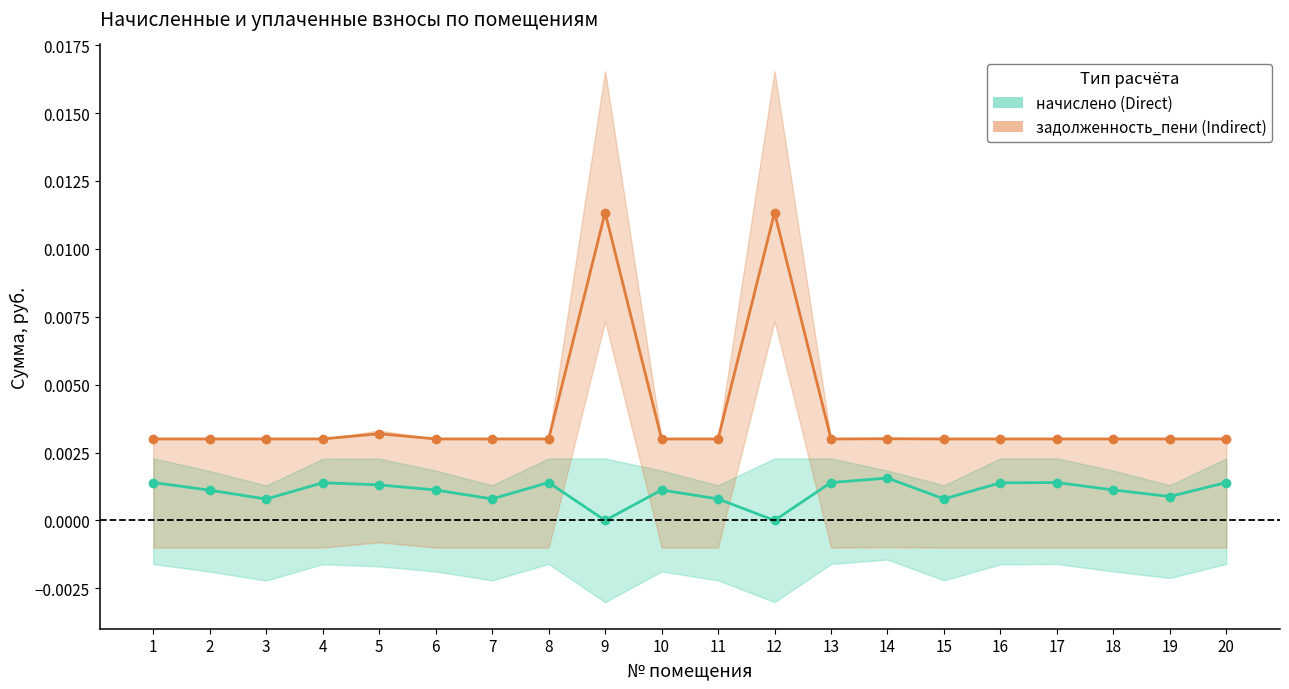

List the series in order of their overall mean, lowest first.

начислено (Direct), задолженность_пени (Indirect)